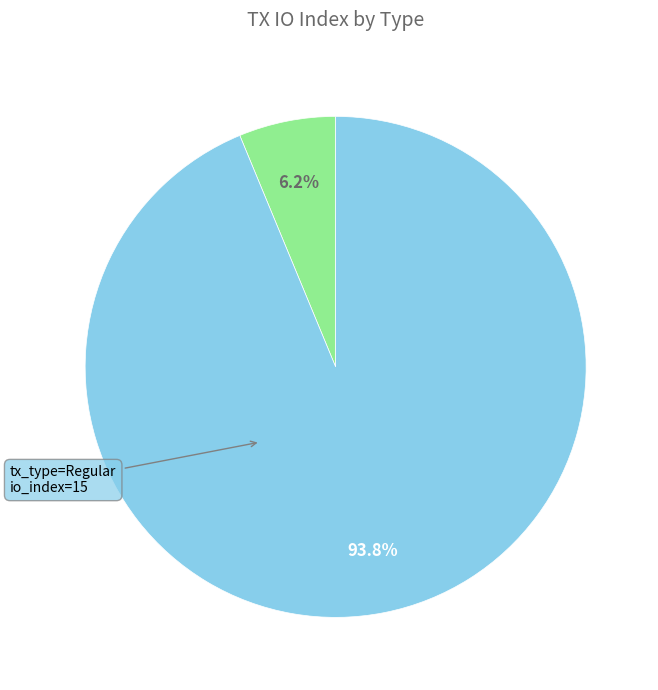

Is there any slice that represents more than half of the pie?

Yes